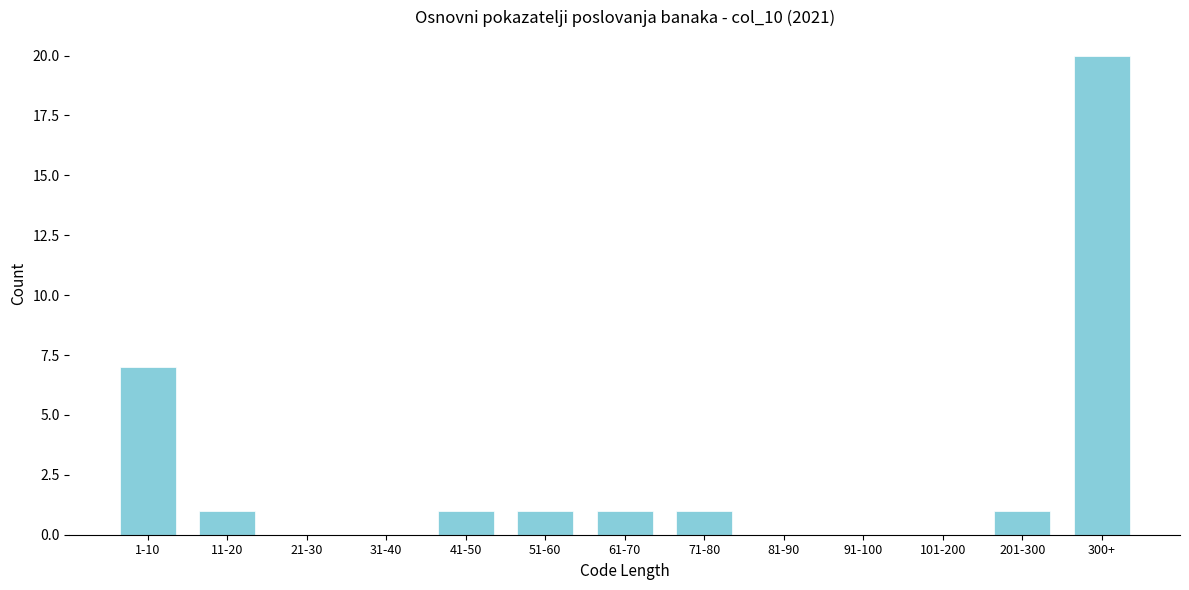

Reading left to right, extract all data points from this chart.

1-10=7	11-20=1	21-30=0	31-40=0	41-50=1	51-60=1	61-70=1	71-80=1	81-90=0	91-100=0	101-200=0	201-300=1	300+=20